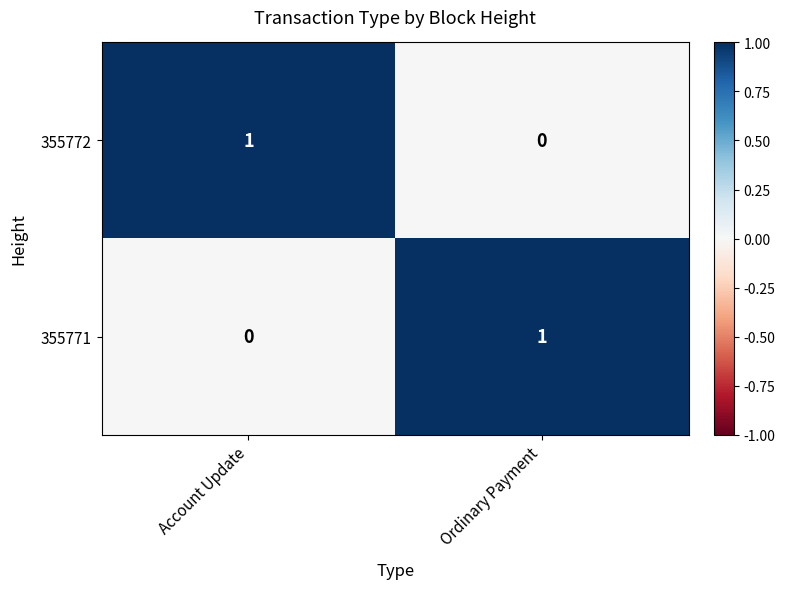

Reading left to right, transcribe all the data shown in this chart.

355772: Account Update=1	Ordinary Payment=0
355771: Account Update=0	Ordinary Payment=1